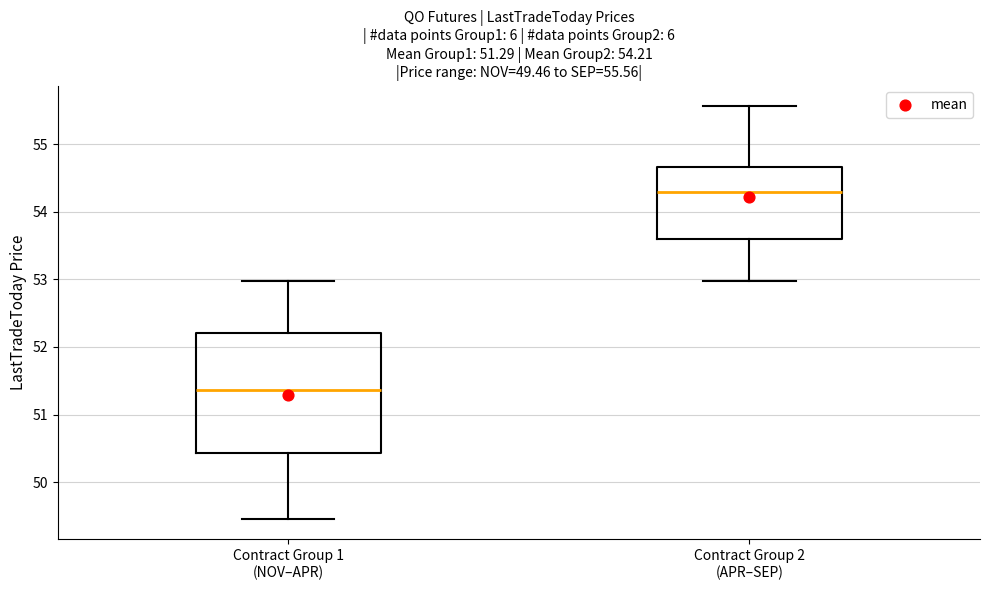

Which box is the tallest, from its lower edge to its upper edge?

Contract Group 1 (NOV–APR)